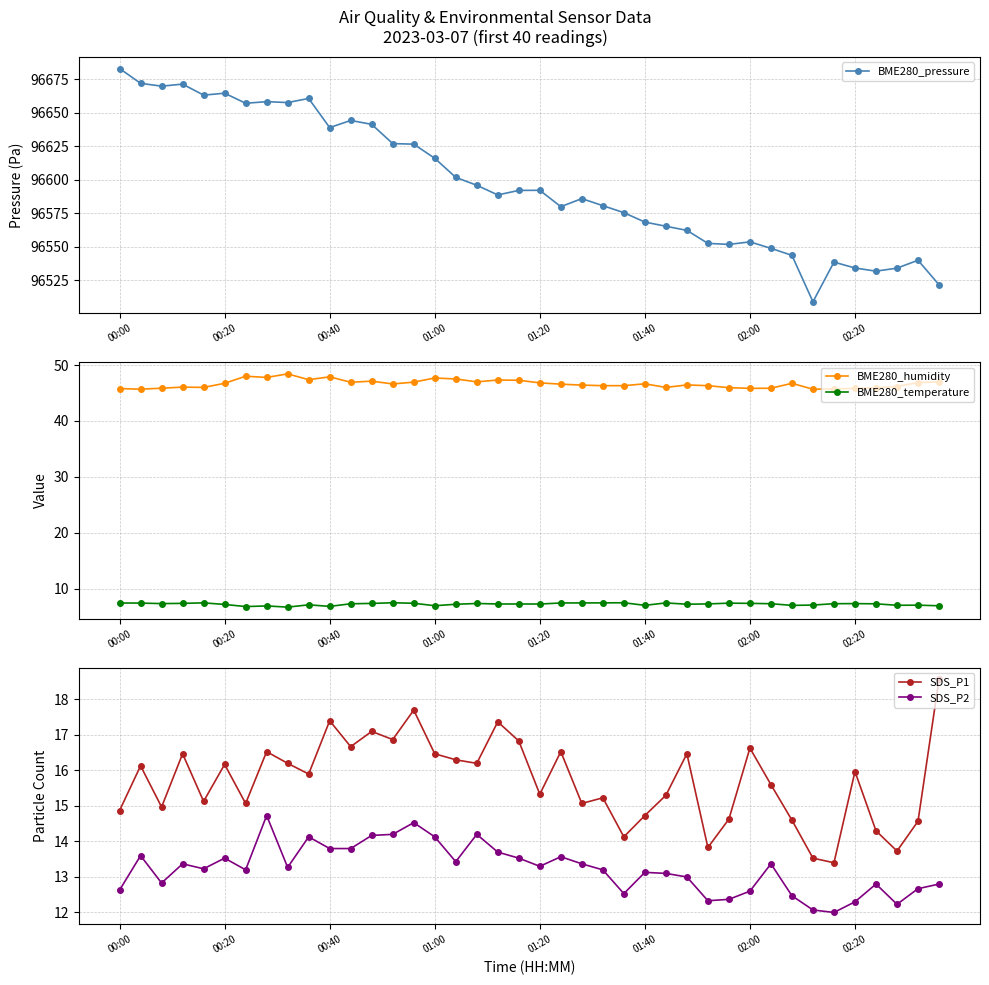

What is the sum of all SDS_P1 values?

628.5